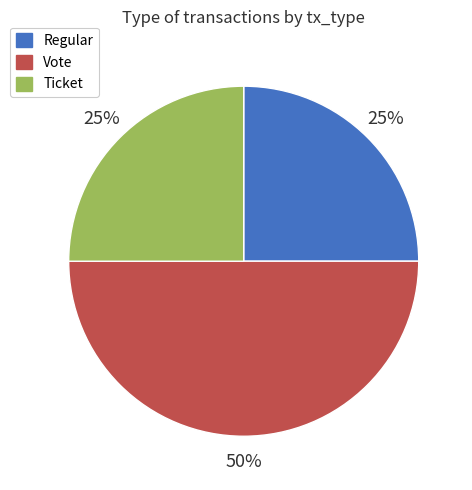

Is Regular the majority of the pie?

No